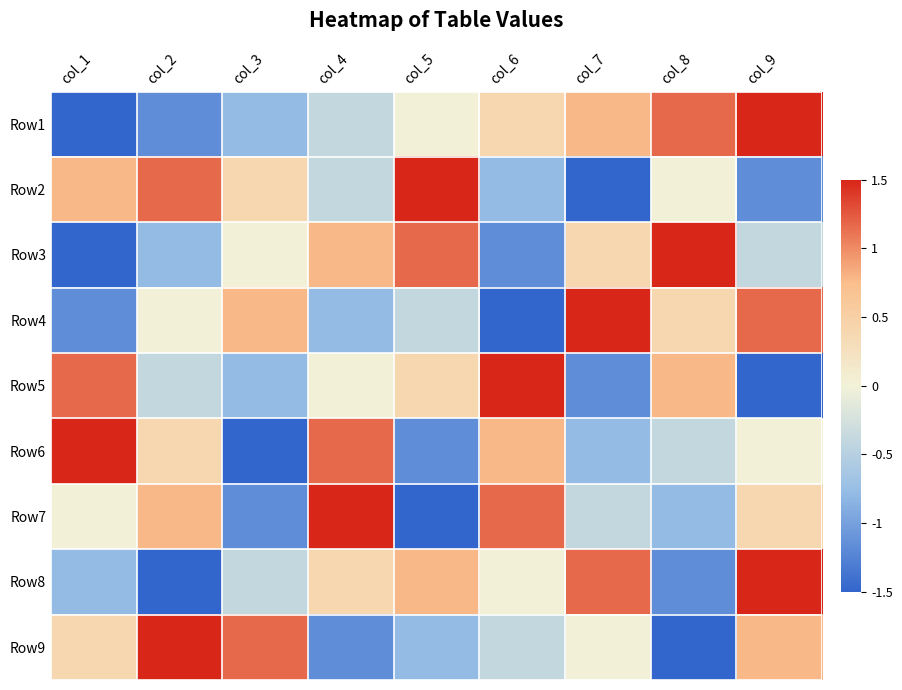

Rank the series by their maximum value, from highest to lowest.

Row1, Row2, Row3, Row4, Row5, Row6, Row7, Row8, Row9